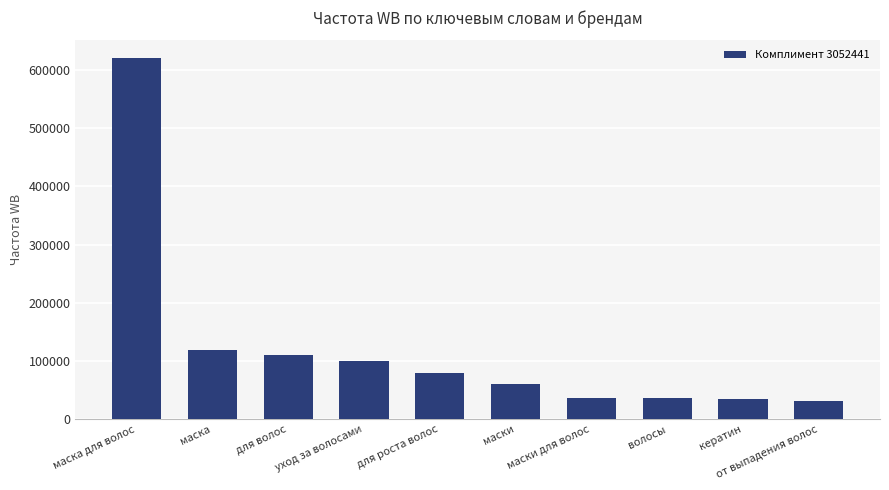

Approximately how many times larger is the value at маска для волос compared to для роста волос?

7.8